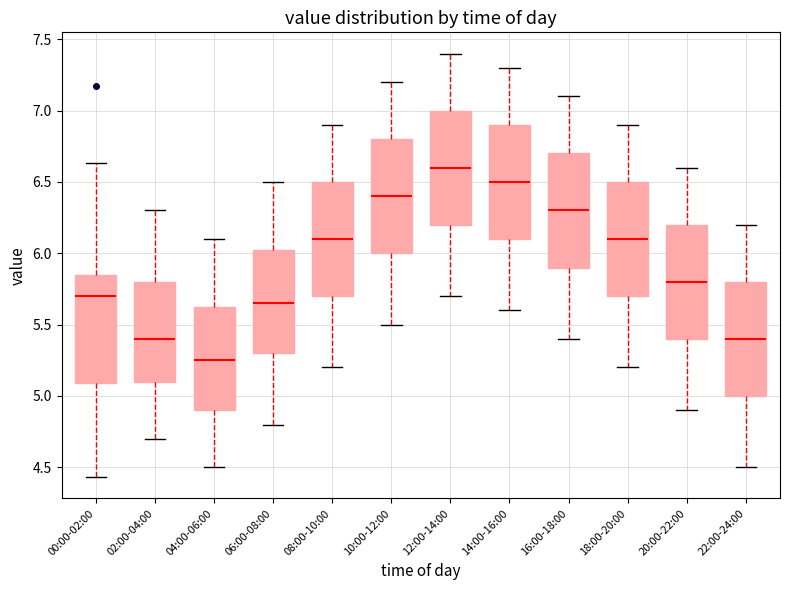

Where is the lower edge of the box for 06:00-08:00 on the y-axis? The values are not printed on the chart, so give them approximately, as read against the axis.

5.30